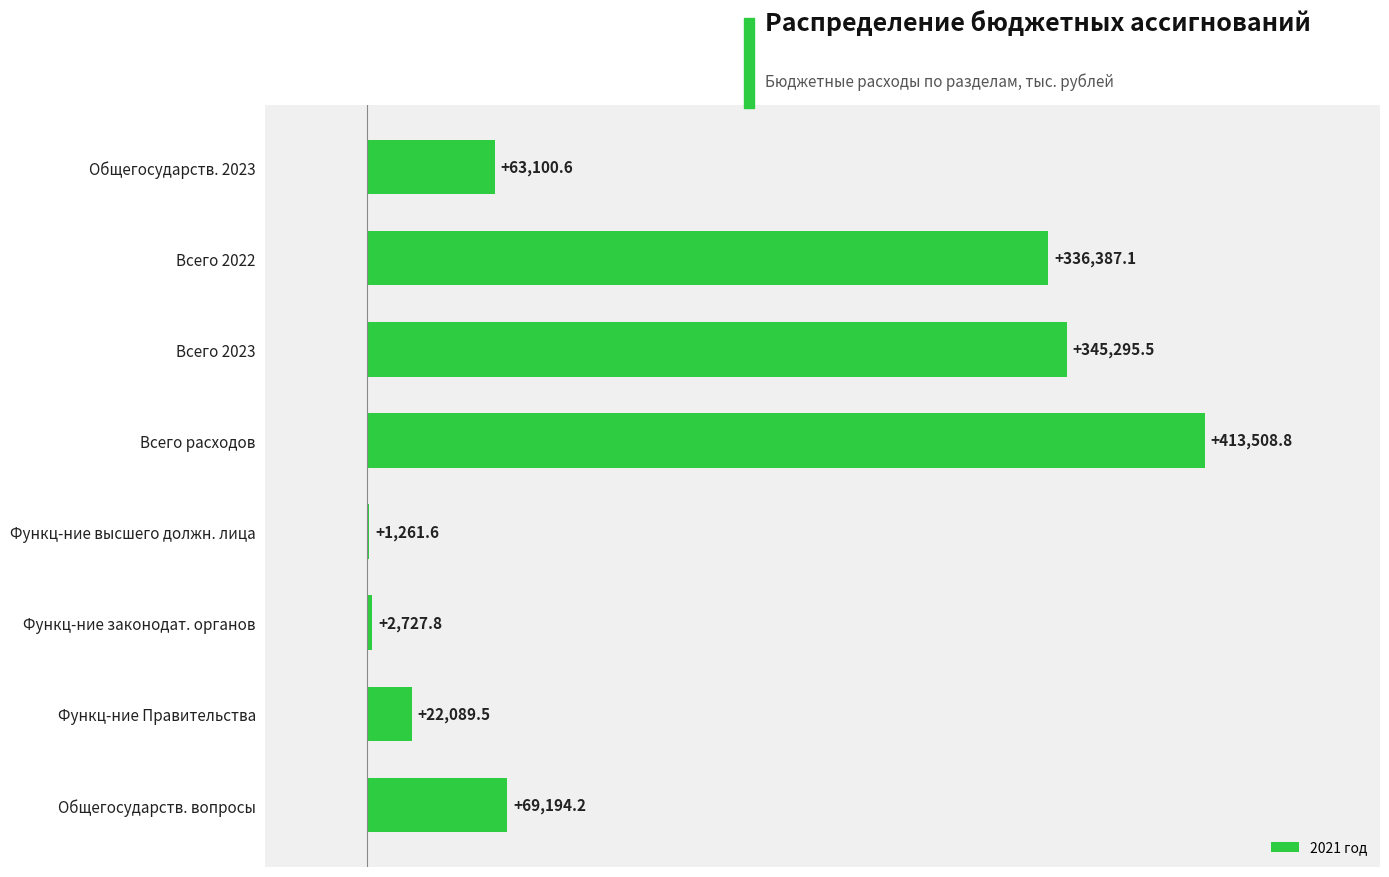

Is it true that the value at Функц-ние Правительства is 22089.5?

True